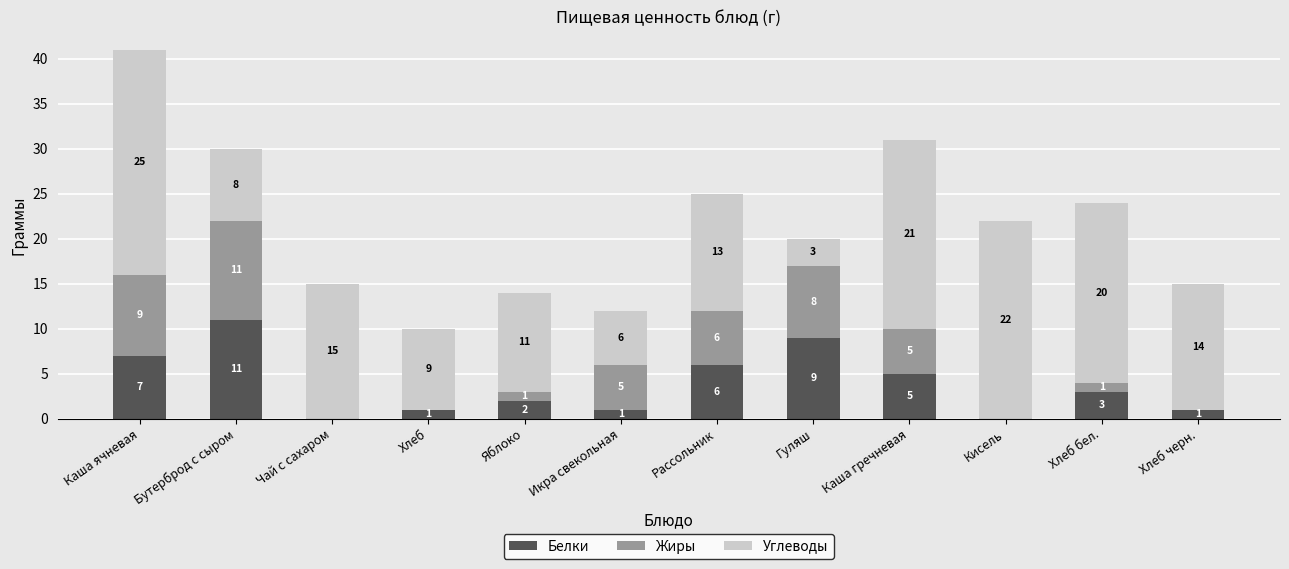

Reading left to right, what are the values for Белки?

Каша ячневая=7	Бутерброд с сыром=11	Чай с сахаром=0	Хлеб=1	Яблоко=2	Икра свекольная=1	Рассольник=6	Гуляш=9	Каша гречневая=5	Кисель=0	Хлеб бел.=3	Хлеб черн.=1